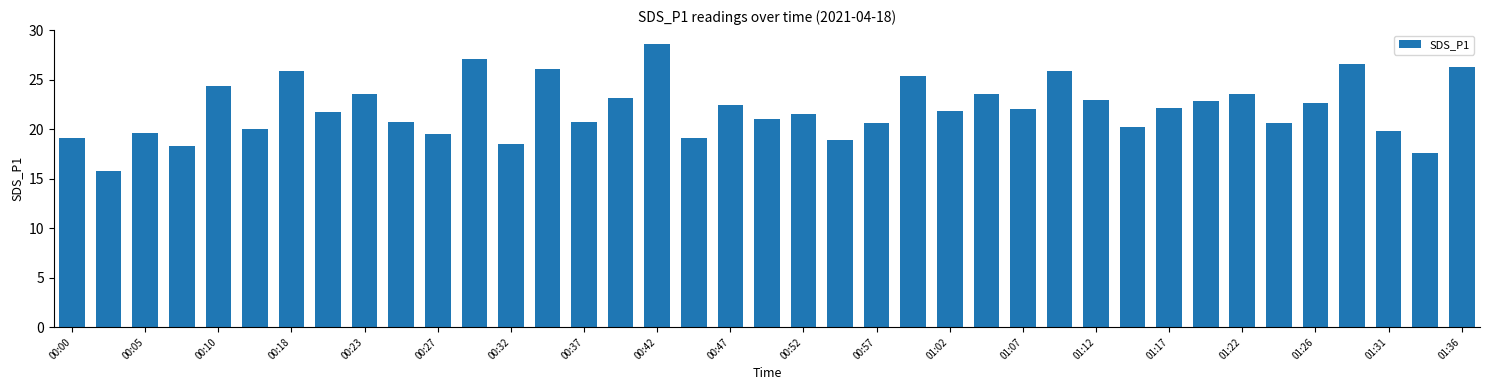

What is the maximum value shown in the chart?

28.6